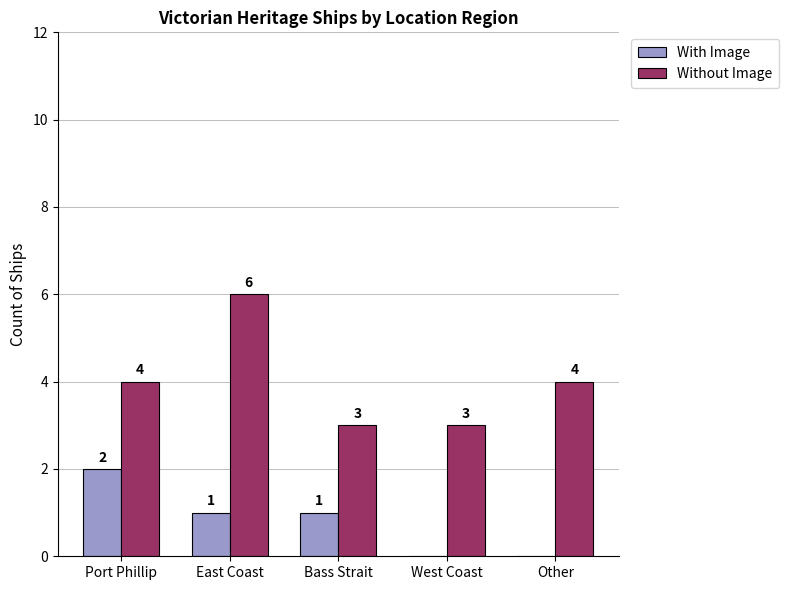

How many values in With Image are above zero?

3